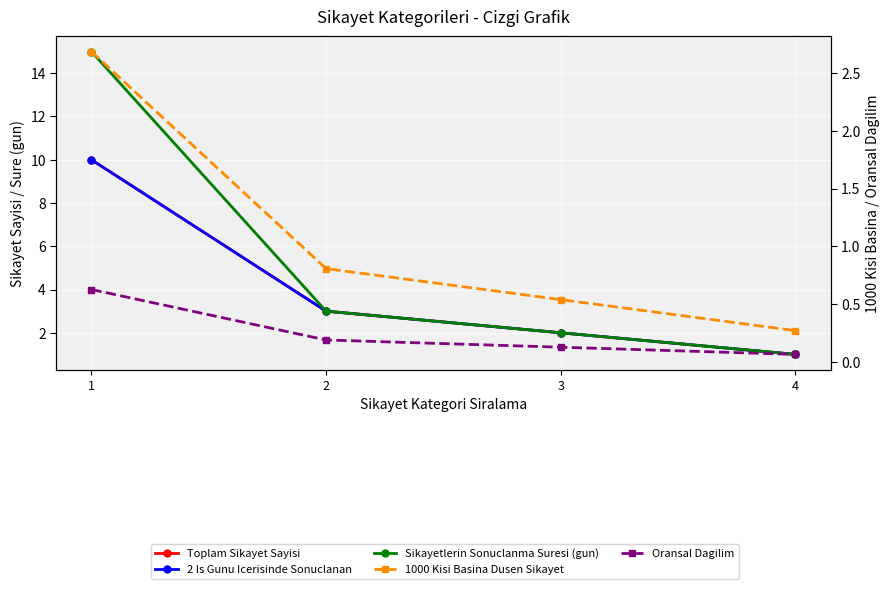

Reading right to left, transcribe all the data shown in this chart.

Toplam Sikayet Sayisi: 1.0	2.0	3.0	10.0
2 Is Gunu Icerisinde Sonuclanan: 1.0	2.0	3.0	10.0
Sikayetlerin Sonuclanma Suresi (gun): 1.0	2.0	3.0	15.0
1000 Kisi Basina Dusen Sikayet: 0.3	0.5	0.8	2.7
Oransal Dagilim: 0.1	0.1	0.2	0.6